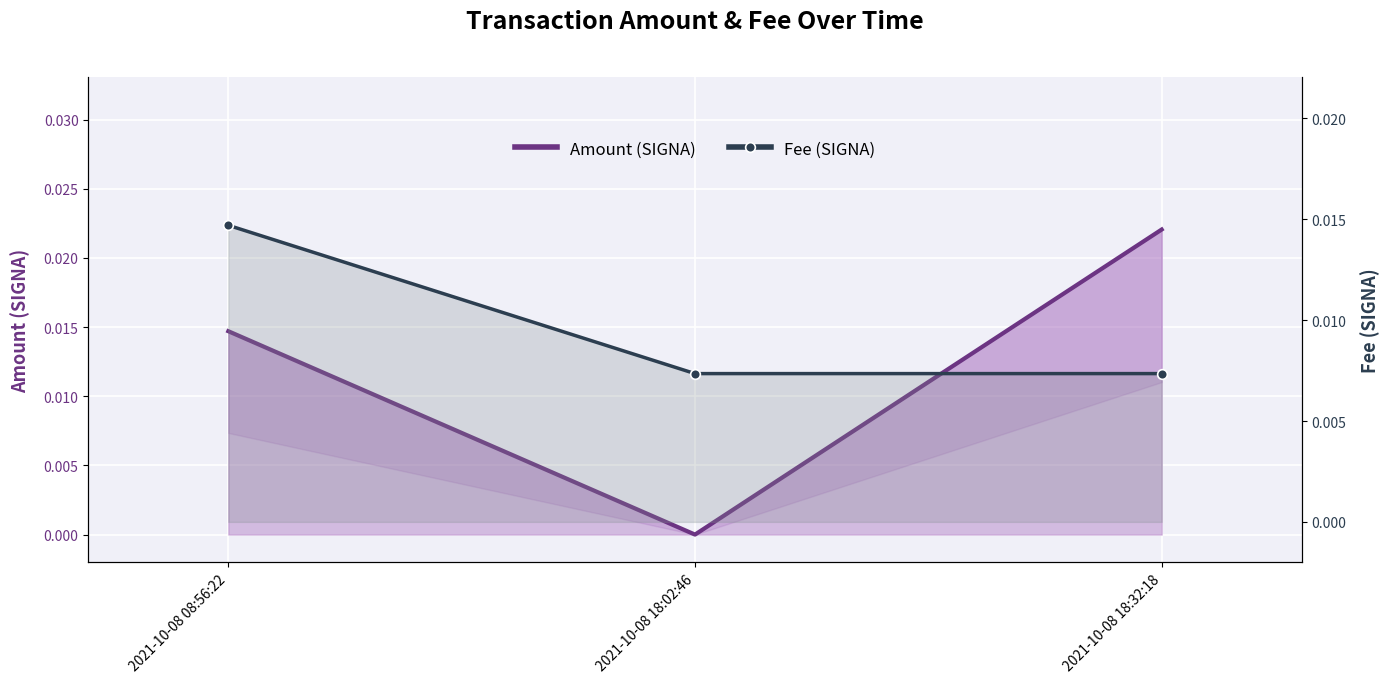

Rank the series by their average value, from highest to lowest.

Amount (SIGNA), Fee (SIGNA)